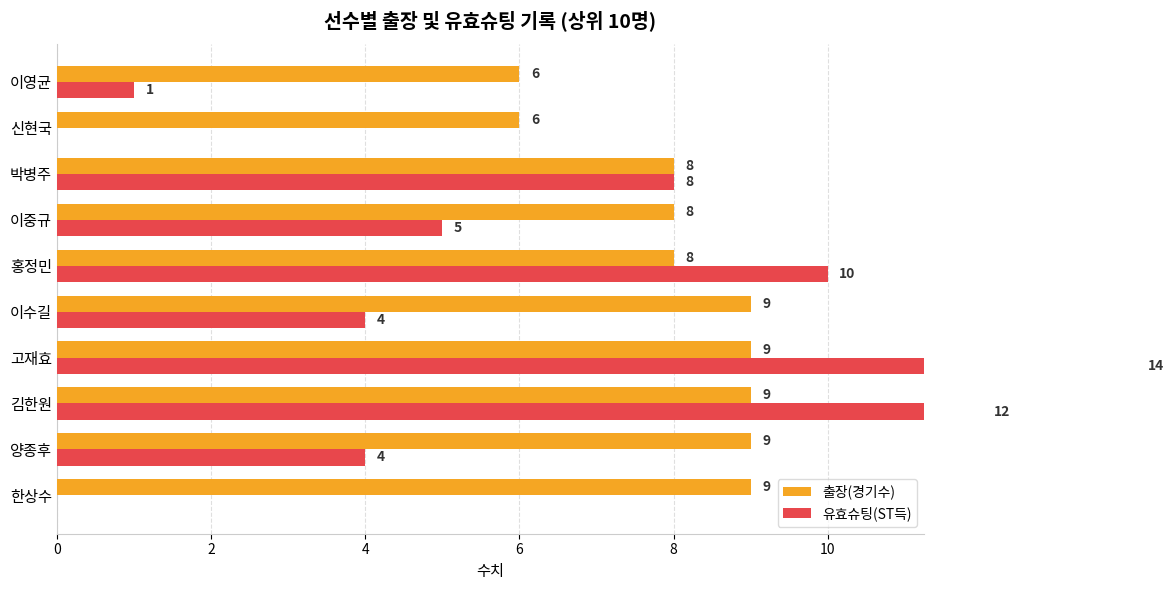

Read the 유효슈팅(ST득) value at 홍정민, to the nearest 10.

10